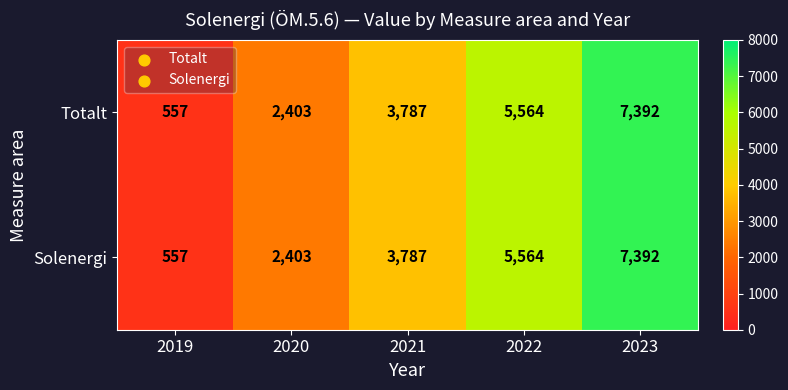

Rank the categories by Solenergi value from highest to lowest.

2023, 2022, 2021, 2020, 2019